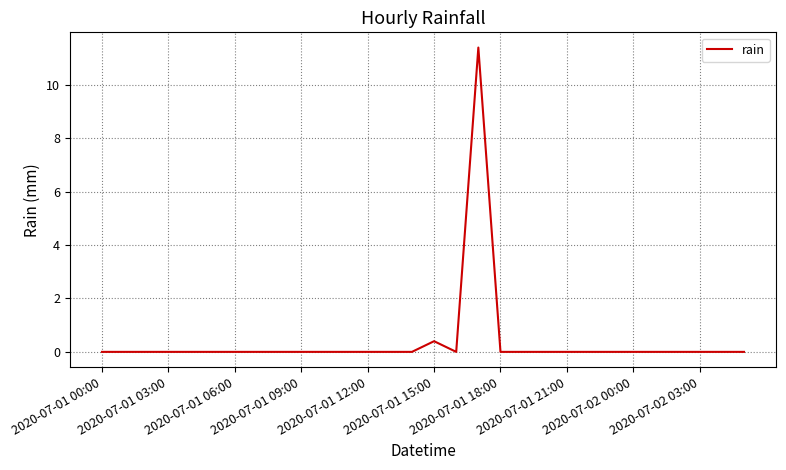

What is the maximum value shown in the chart?

11.4